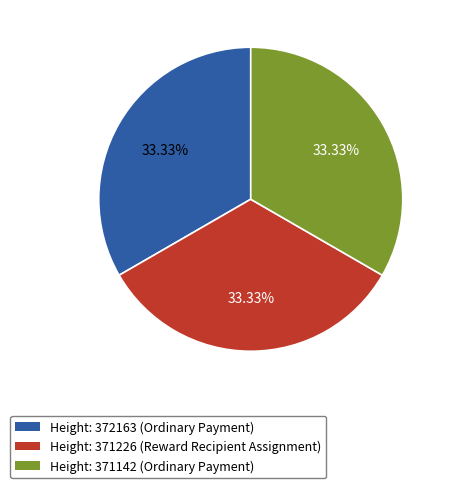

What is the ratio of the value at Height: 371226 (Reward Recipient Assignment) to the value at Height: 371142 (Ordinary Payment)?

1.0